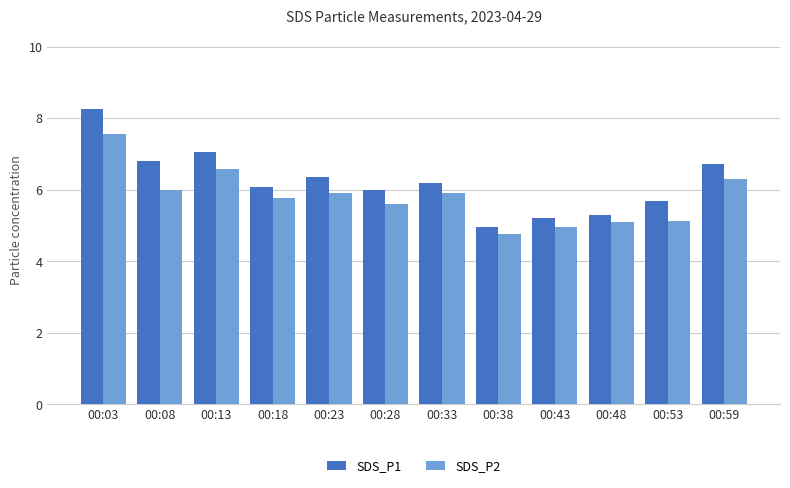

Which series has the widest spread of values?

SDS_P1